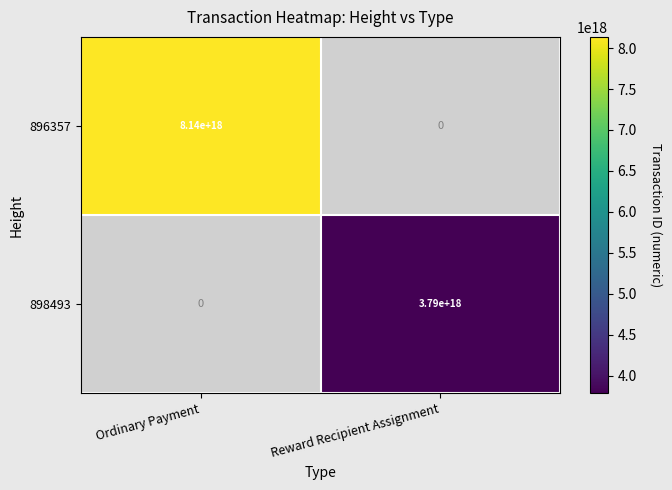

At which label is 898493 closest to 1895000000000000000?

Ordinary Payment